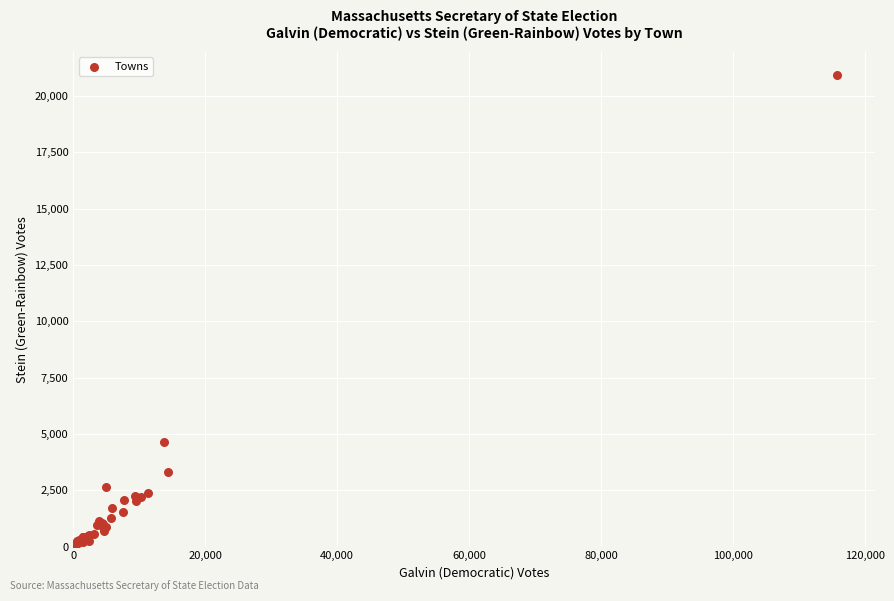

What Y value in the scatter plot is closest to 10477?

4641